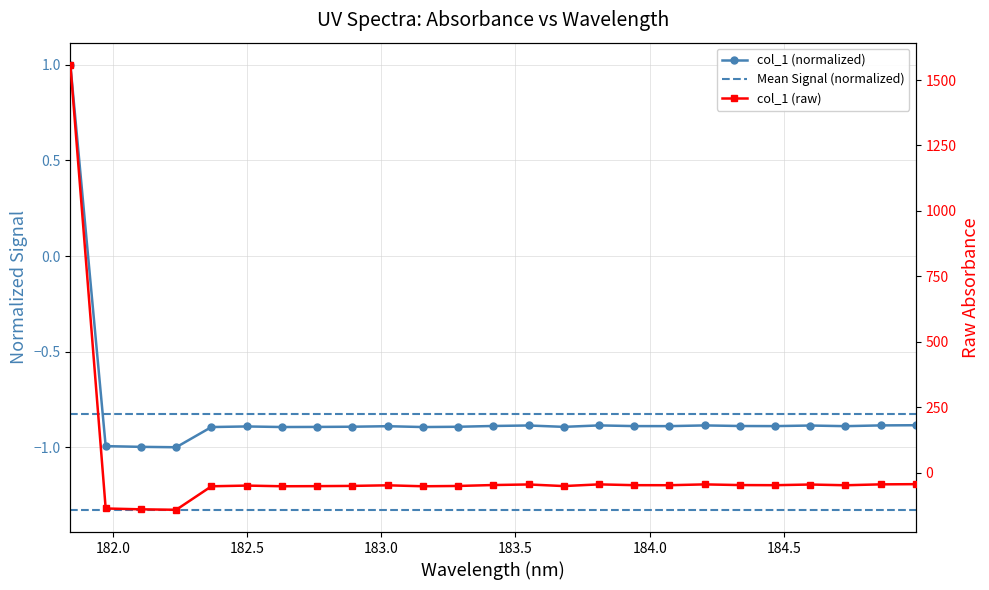

List the labels in order of value, largest first.

181.8418, 184.9911297472, 184.8600909338, 183.811206745, 184.2046578328, 183.5488263418, 184.5979655002, 183.4176122368, 184.3357763242, 183.9423730432, 184.46687888, 184.0735234058, 184.7290361848, 183.0238743082, 182.498667305, 182.8925964608, 183.2863821962, 183.6800245112, 182.7613026778, 182.6299929592, 183.15513622, 182.3673257152, 181.9732053322, 182.1045947288, 182.2359681898